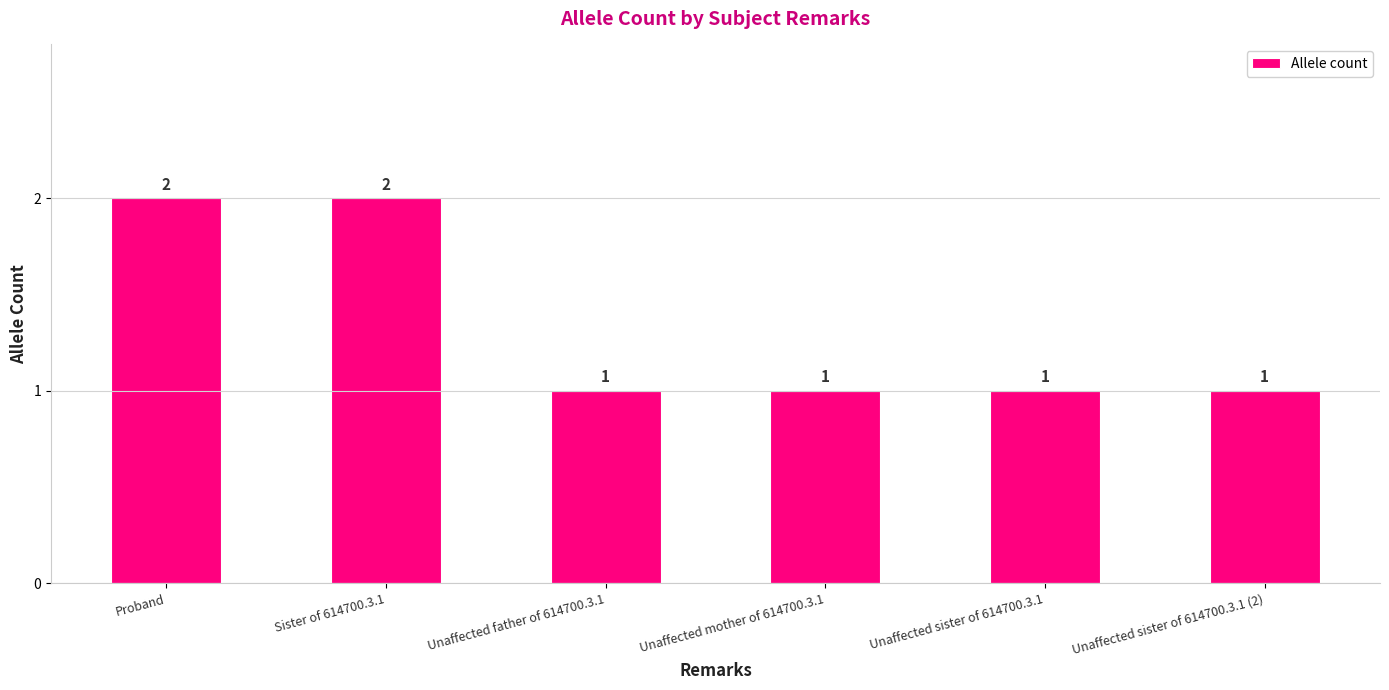

The chart shows a value of 2 at Sister of 614700.3.1. True or false?

True